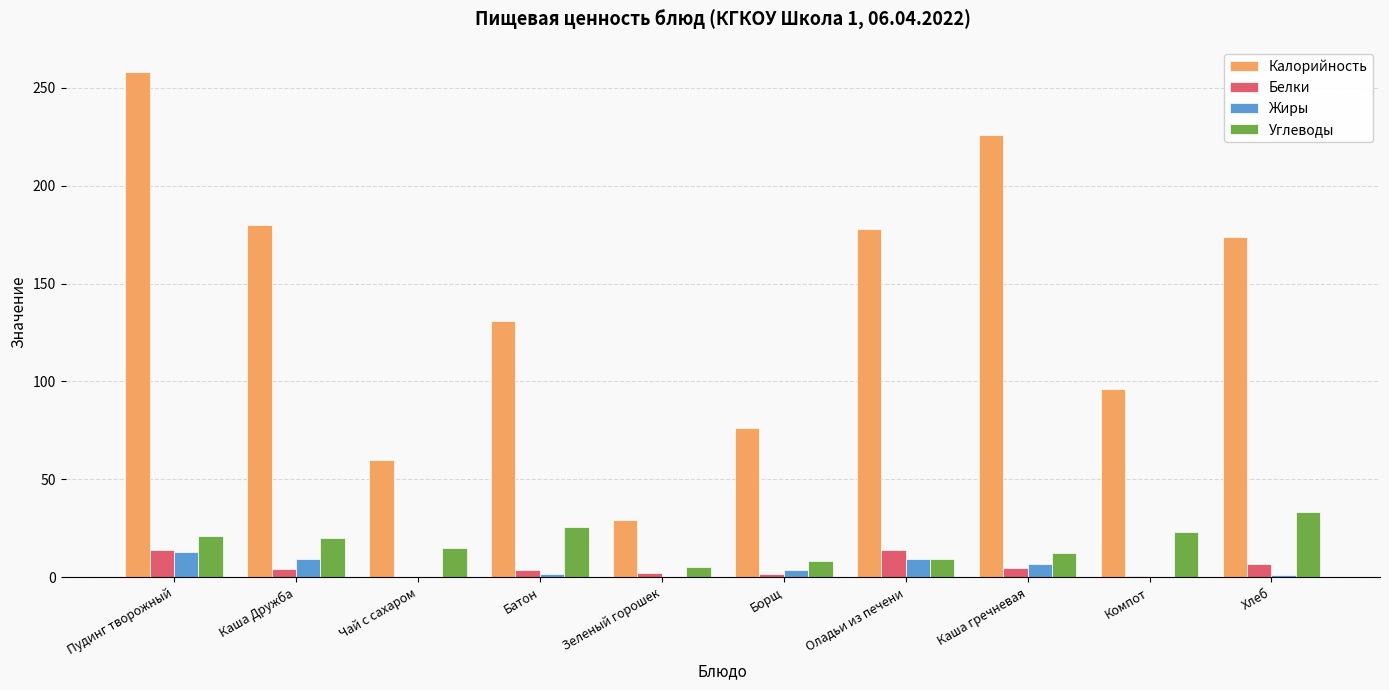

What are all the series names shown in the legend?

Калорийность, Белки, Жиры, Углеводы